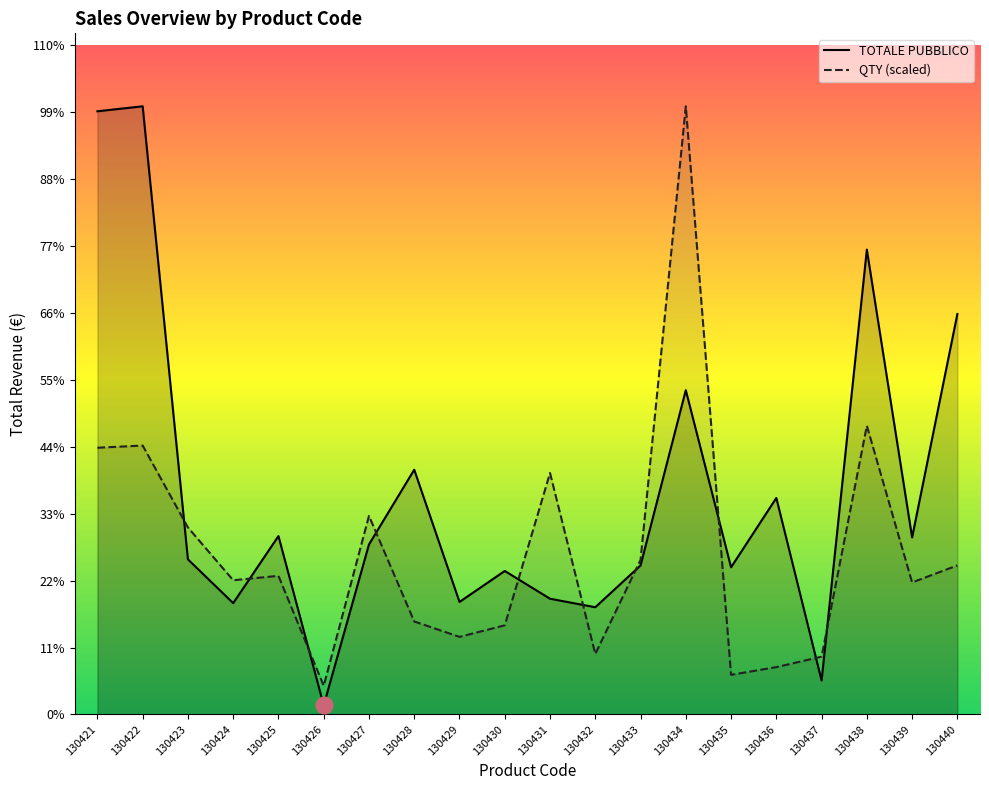

At 130430, list the series in order from smallest to largest.

QTY (scaled), TOTALE PUBBLICO